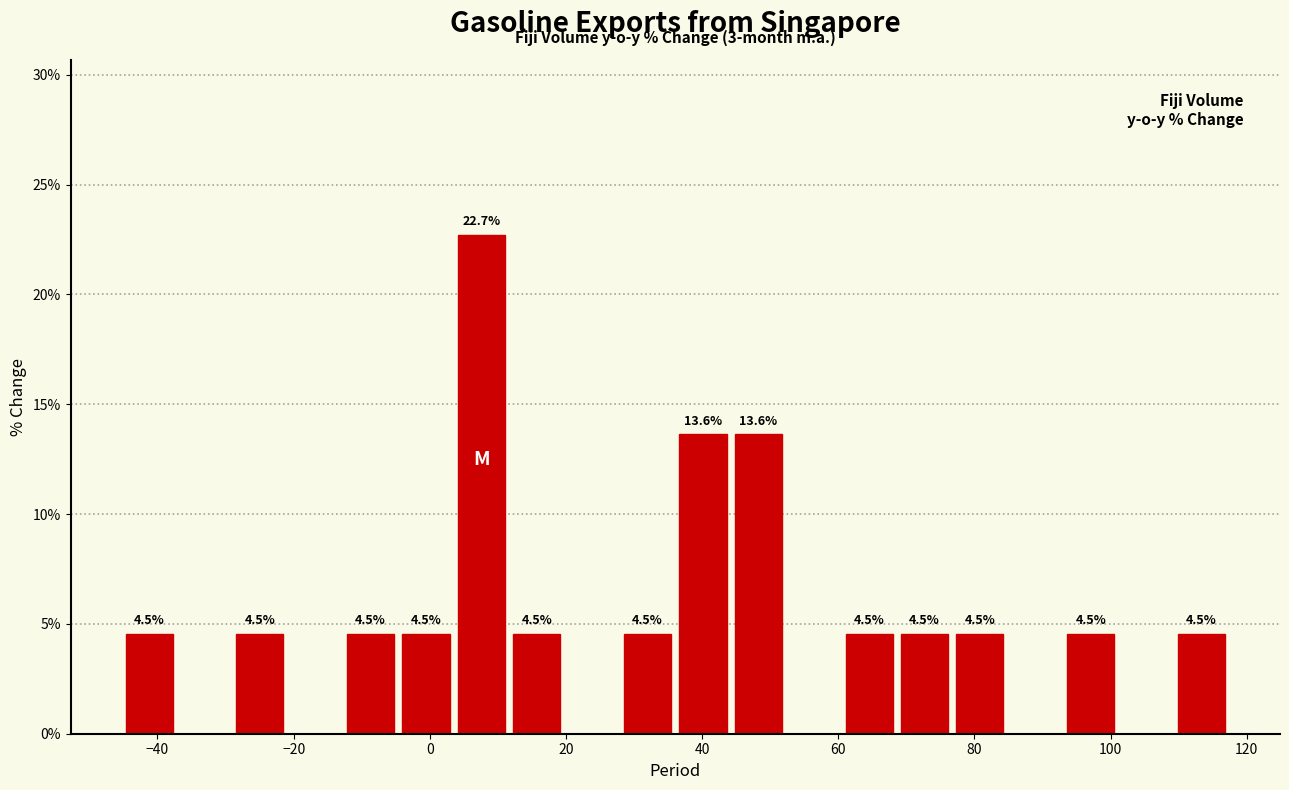

Which range on the x-axis has the tallest bar?

4 to 12